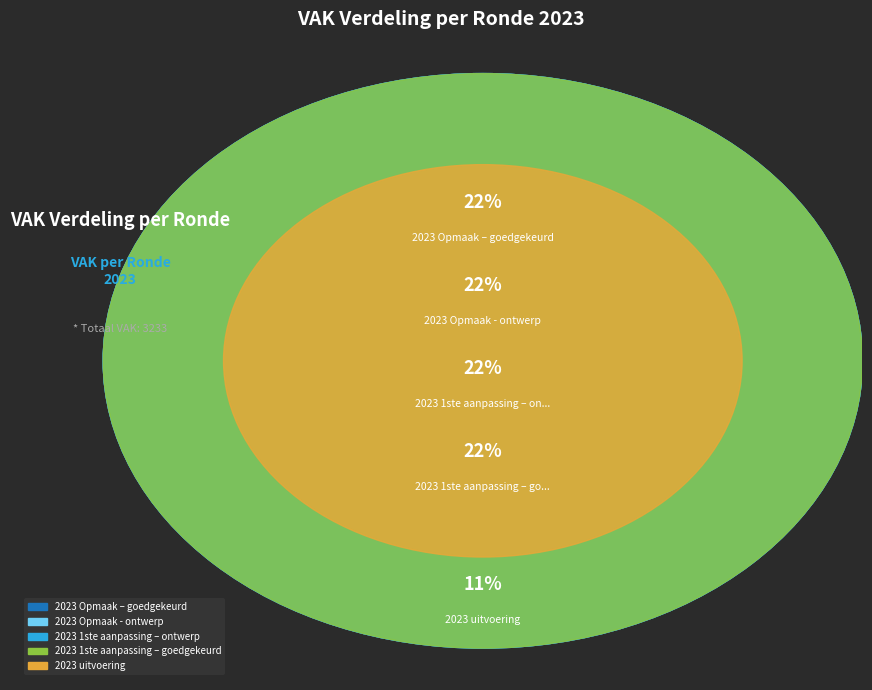

What is the total percentage of 2023 1ste aanpassing – goedgekeurd and 2023 Opmaak – goedgekeurd?

44.7%